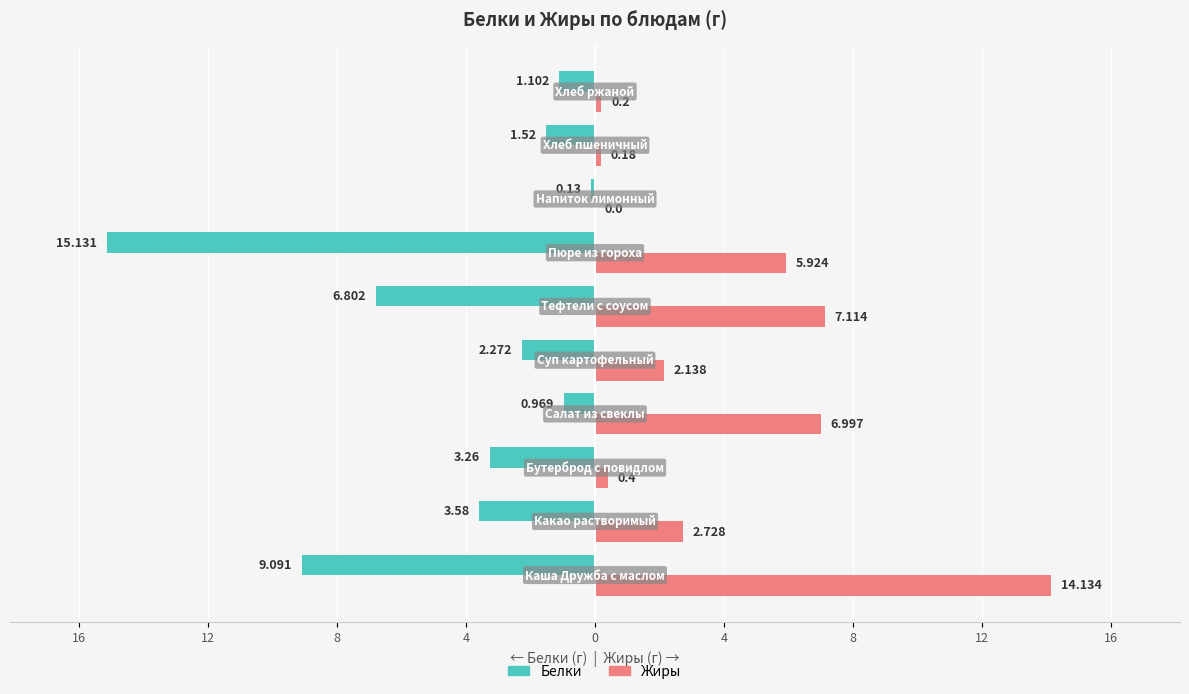

What are all the series names shown in the legend?

Белки, Жиры